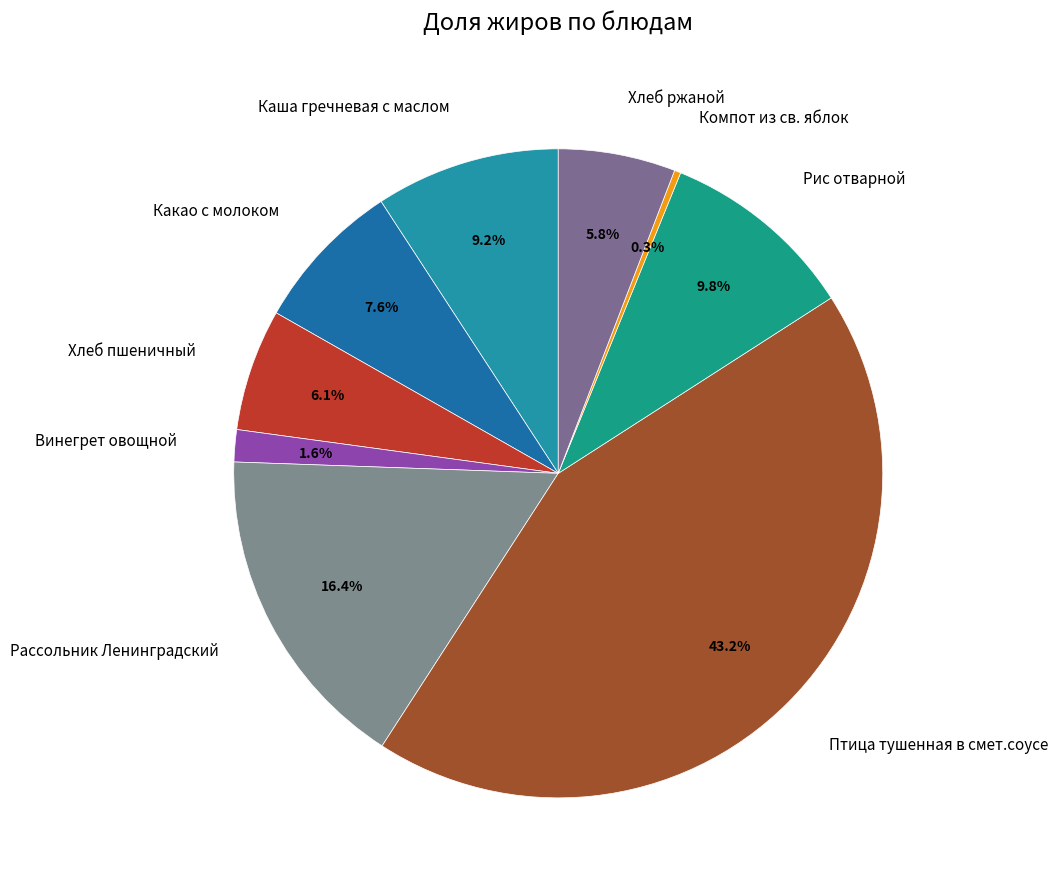

Which has a higher value, Каша гречневая с маслом or Хлеб пшеничный?

Каша гречневая с маслом